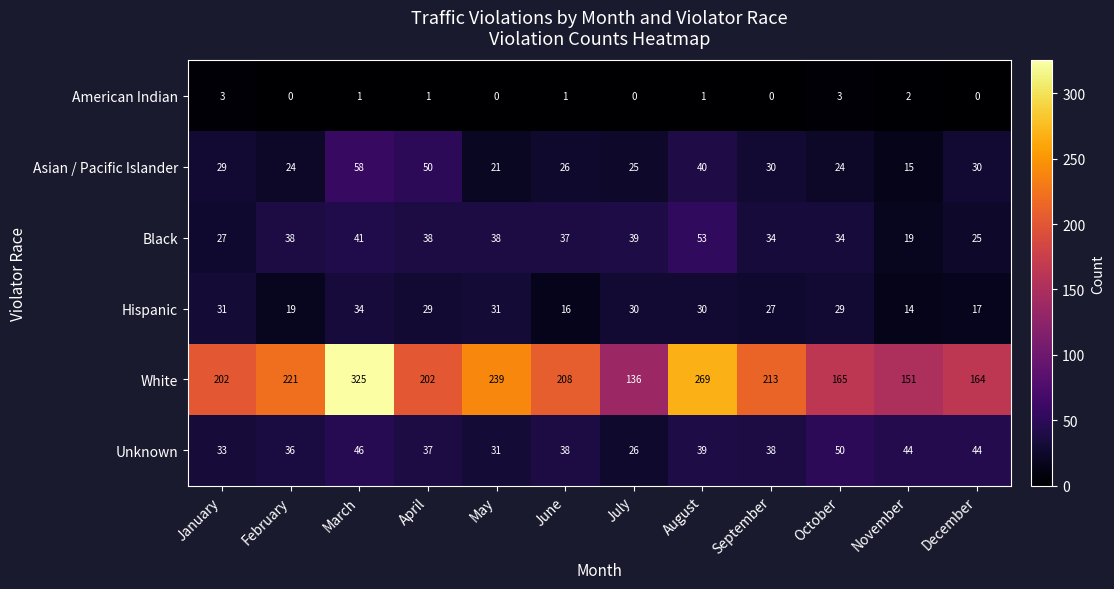

What is the sum of the Asian / Pacific Islander values at April and September?

80